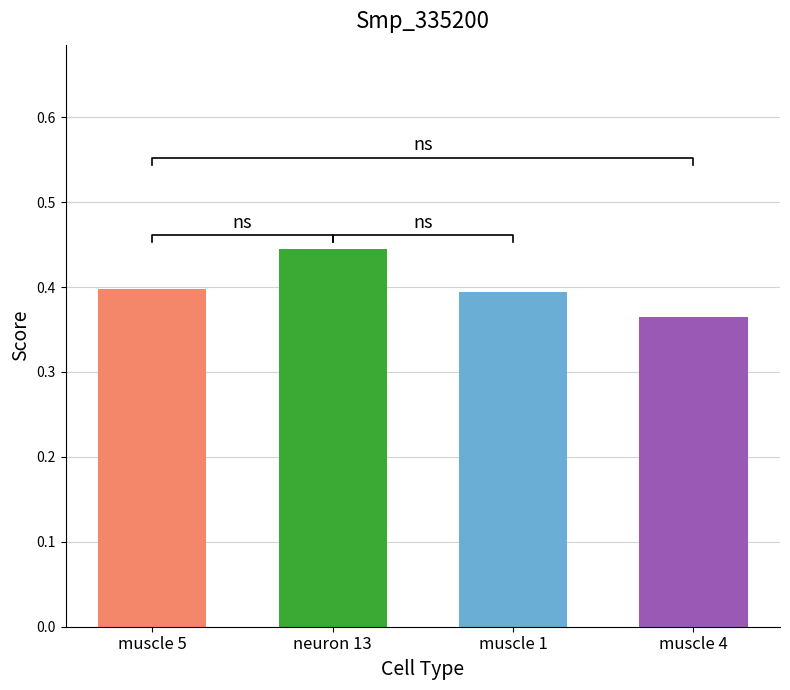

List the labels in order of value, largest first.

neuron 13, muscle 5, muscle 1, muscle 4